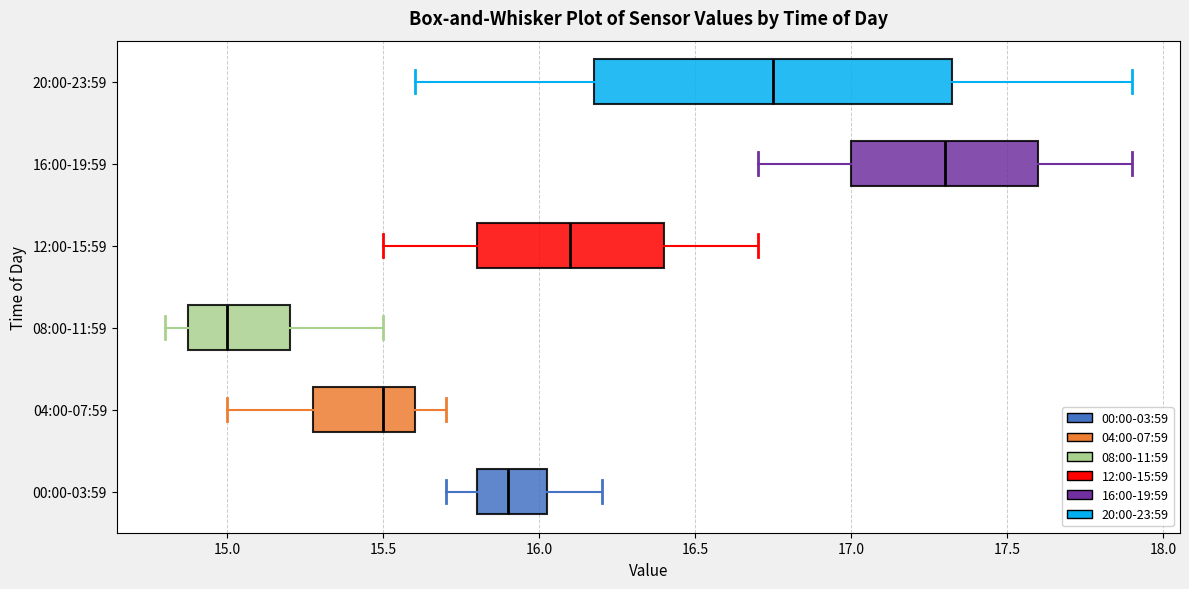

Which box's median line is the furthest to the right?

16:00-19:59